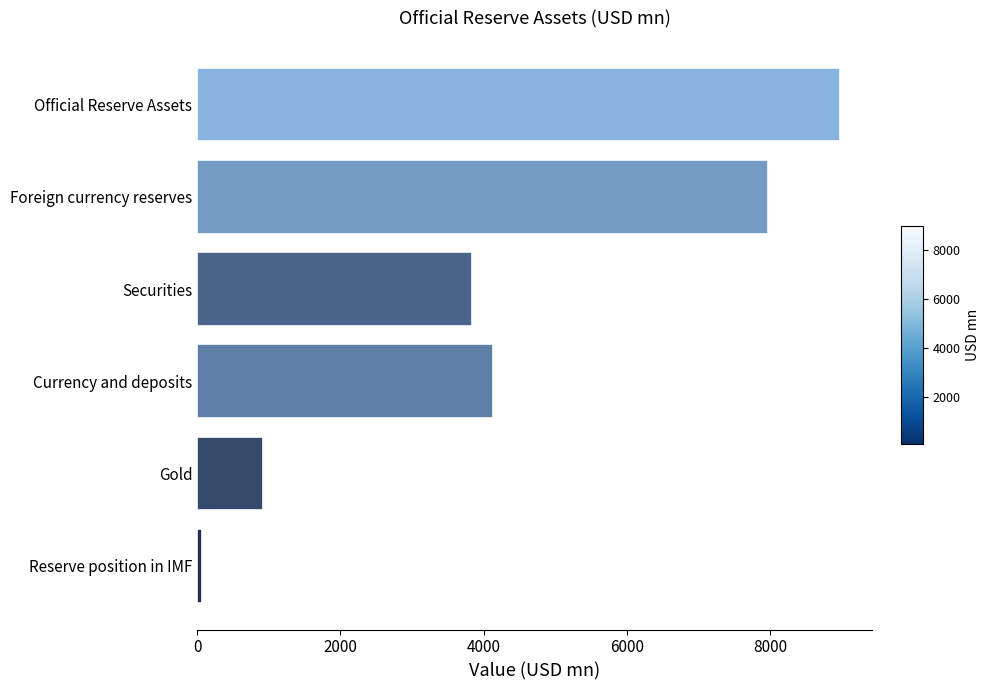

What is the sum of all values?

25896.9